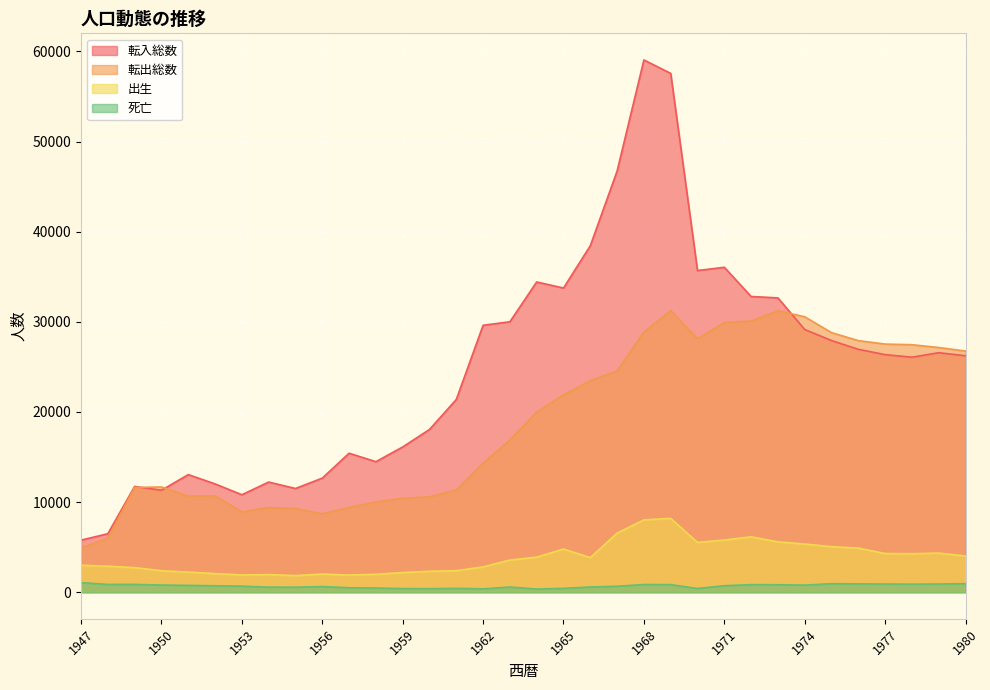

Is the value of 転出総数 at 1966 greater than the value of 転入総数 at 1969?

No